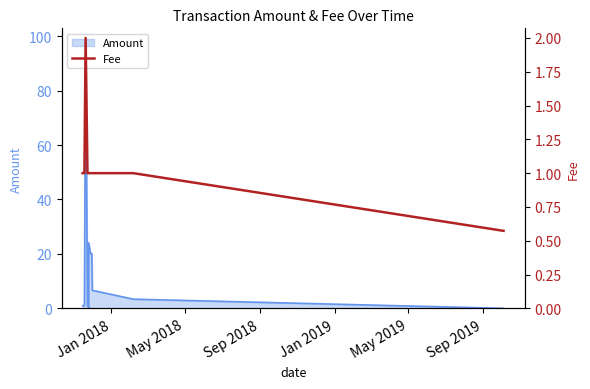

How many lines are shown in the chart?

1